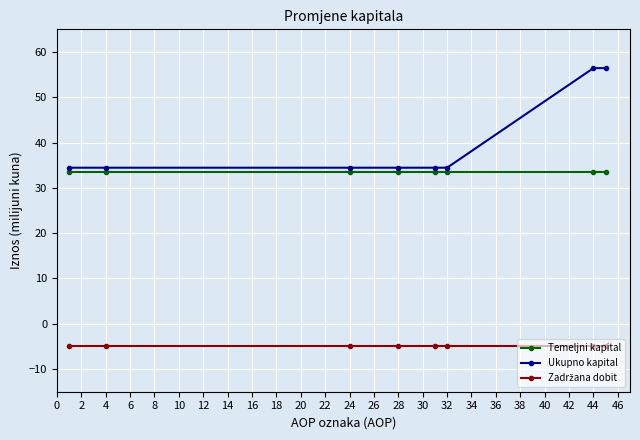

True or false: Temeljni kapital and Ukupno kapital cross at least once.

False